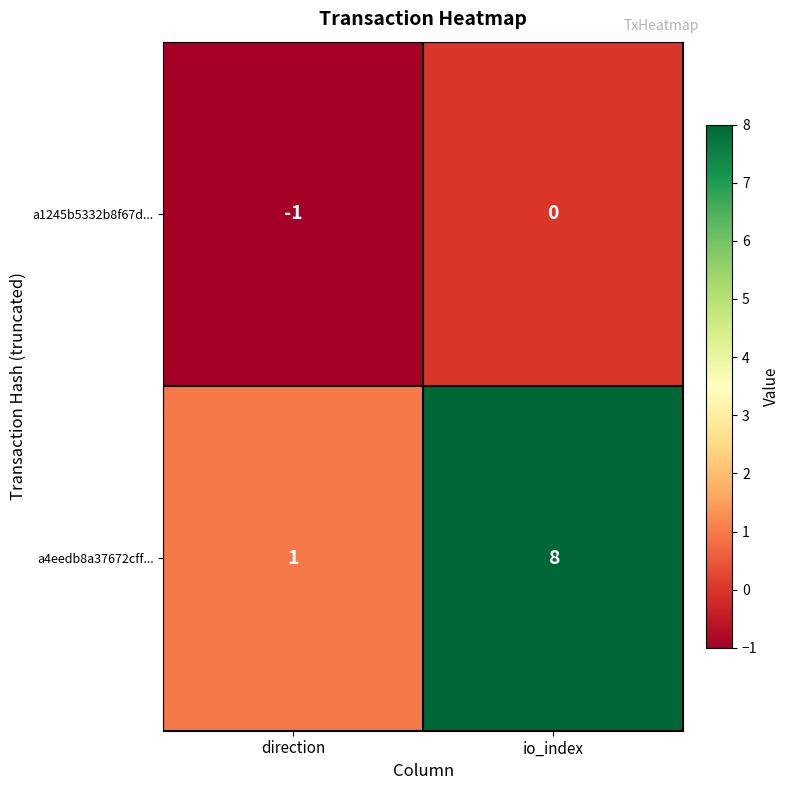

What is the sum of the a4eedb8a37672cff... values at io_index and direction?

9